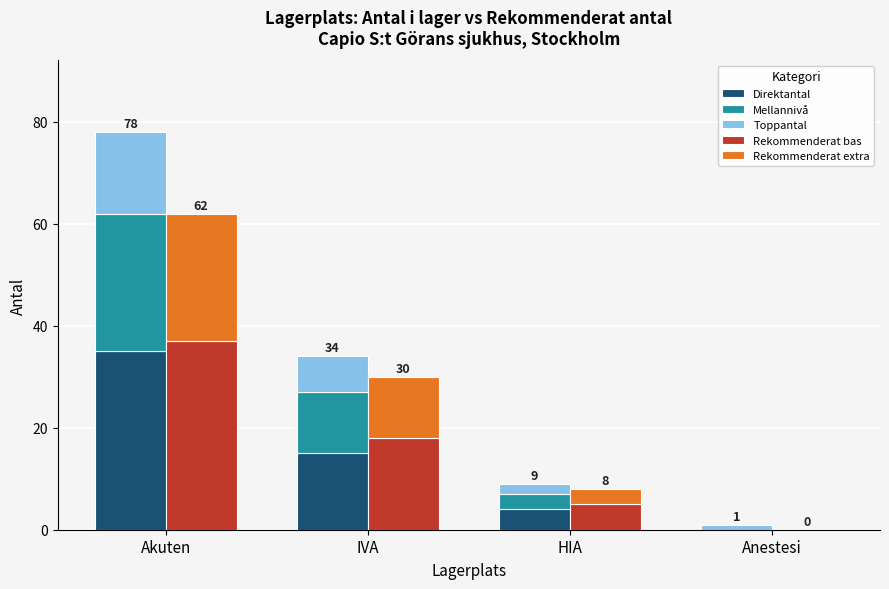

List the series in order of their peak value, highest first.

Rekommenderat bas, Direktantal, Mellannivå, Rekommenderat extra, Toppantal